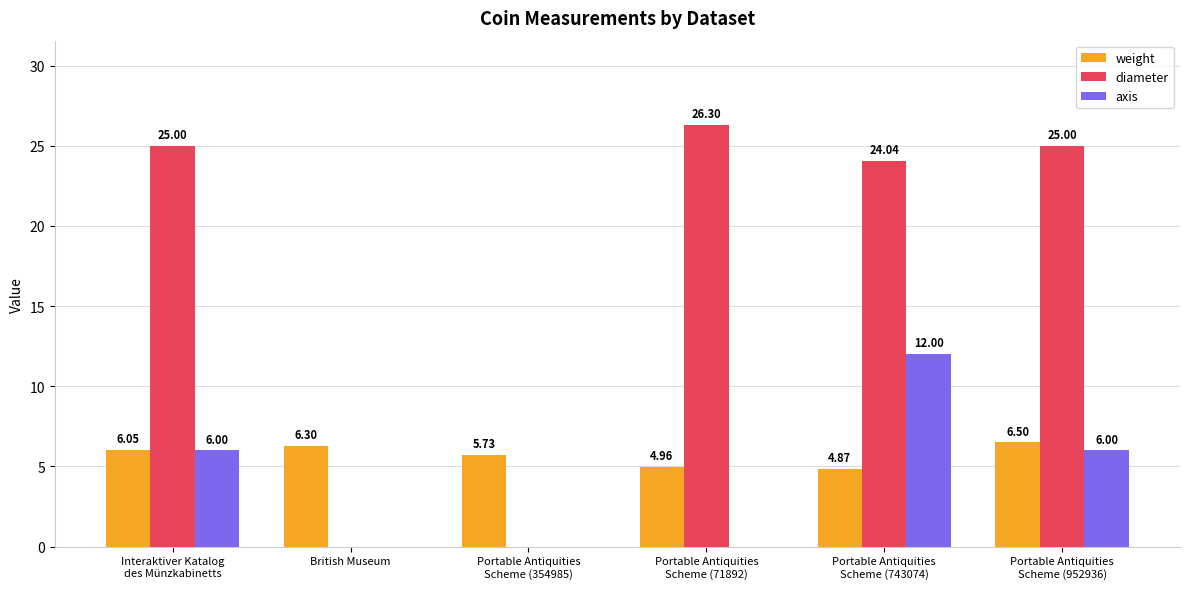

What is the maximum value shown in the chart?

26.3